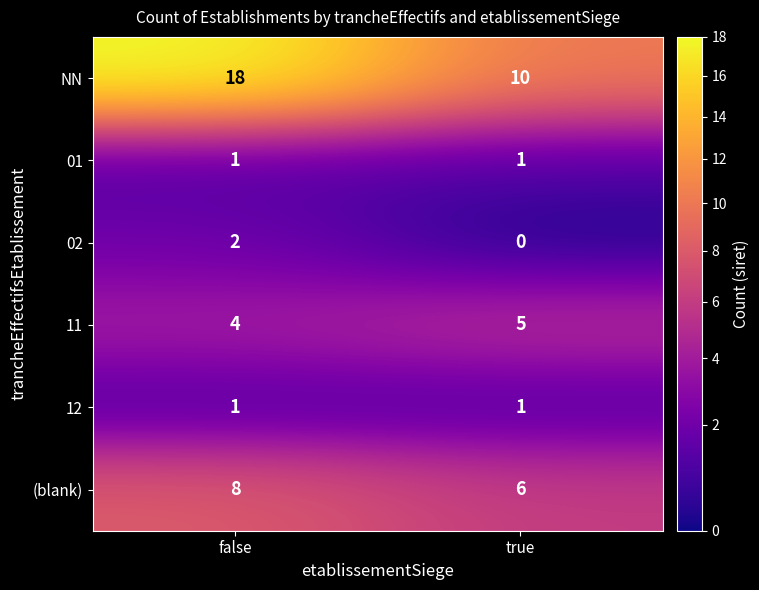

Which series has the widest spread of values?

NN